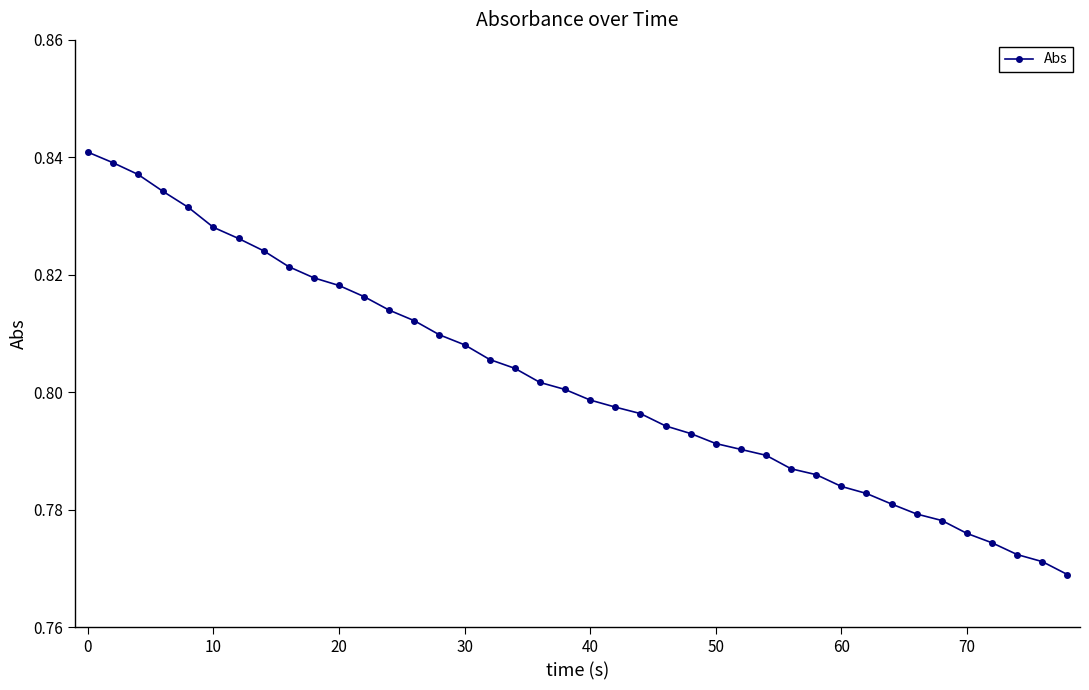

What is the sum of all values?

32.1